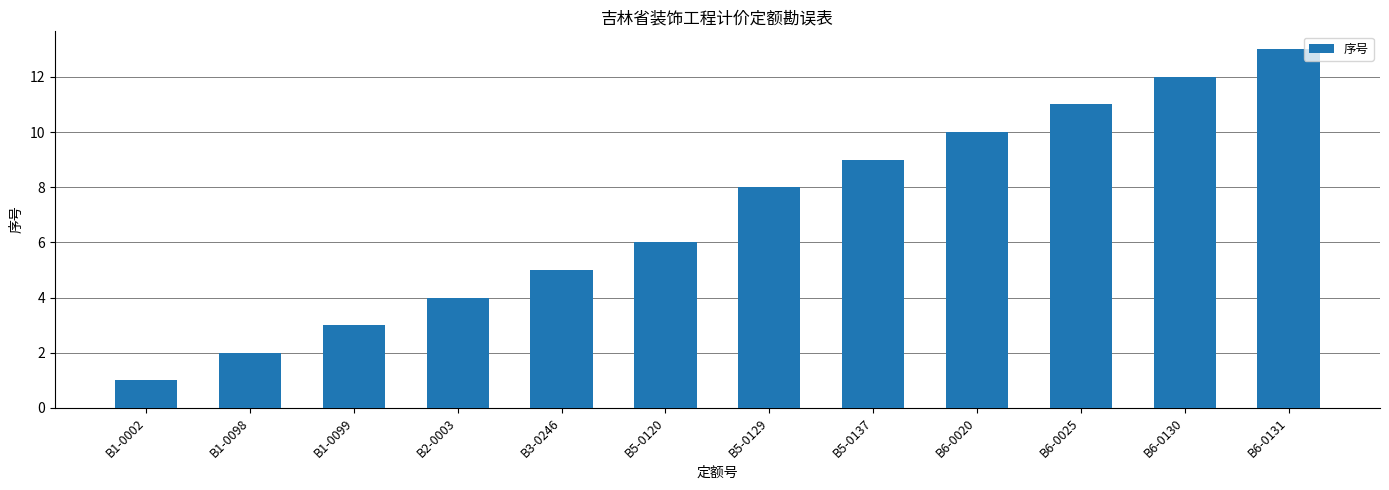

What is the difference between the second highest and minimum values?

11